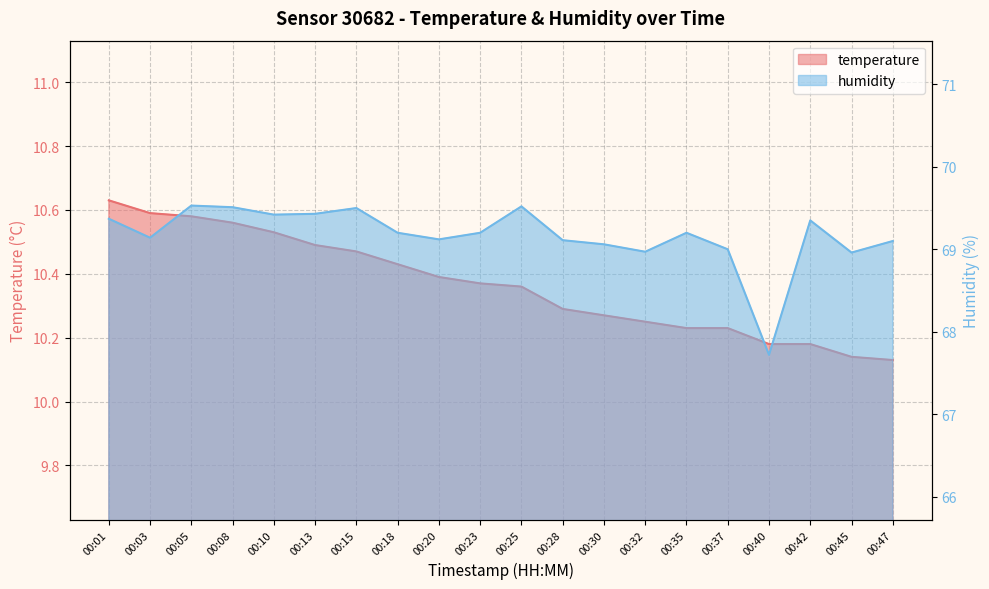

Where is the first local maximum for humidity?

00:05